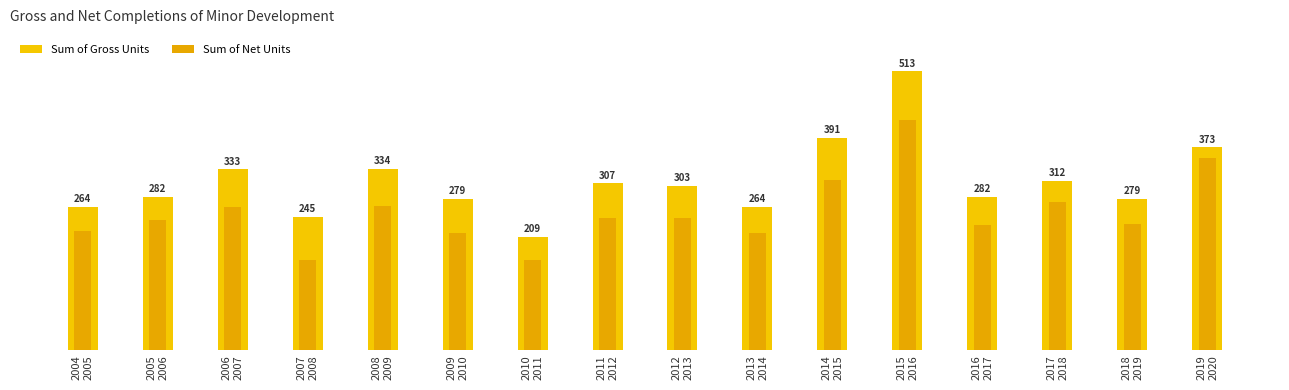

What is the average value of the Sum of Gross Units series?

311